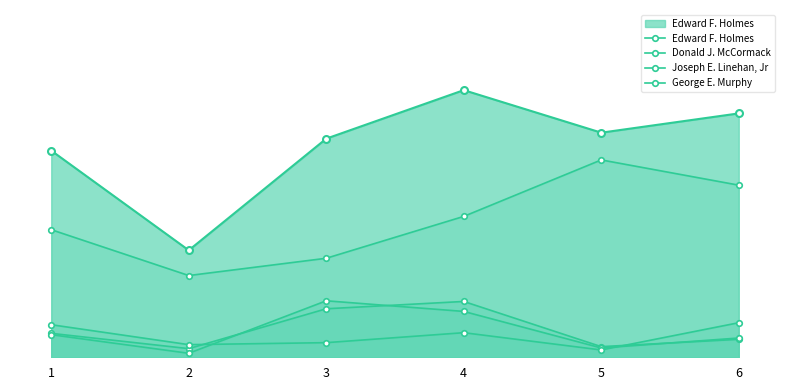

What is the difference between the Edward F. Holmes values at 2 and 4?

89